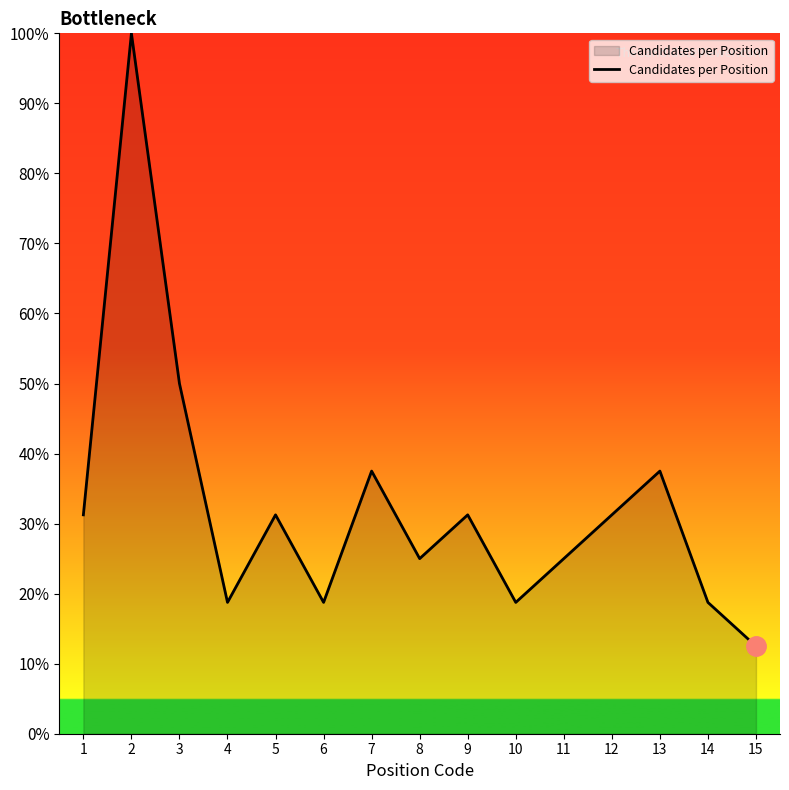

What is the change in value from 1 to 4?

-12.5